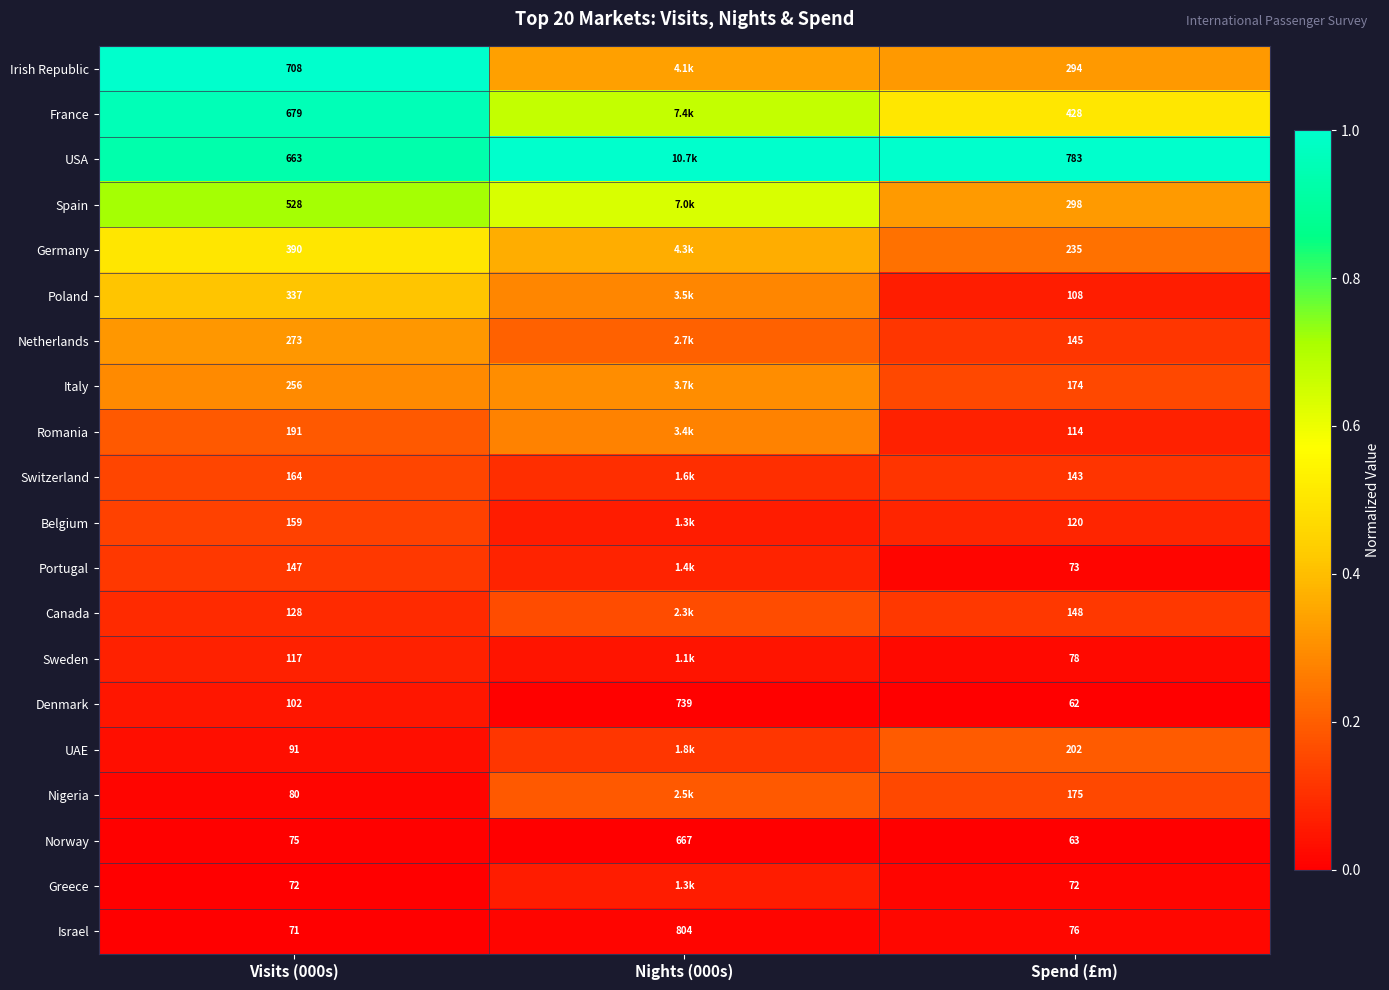

The Nigeria series shows 0.3 at Spend (£m). True or false?

False